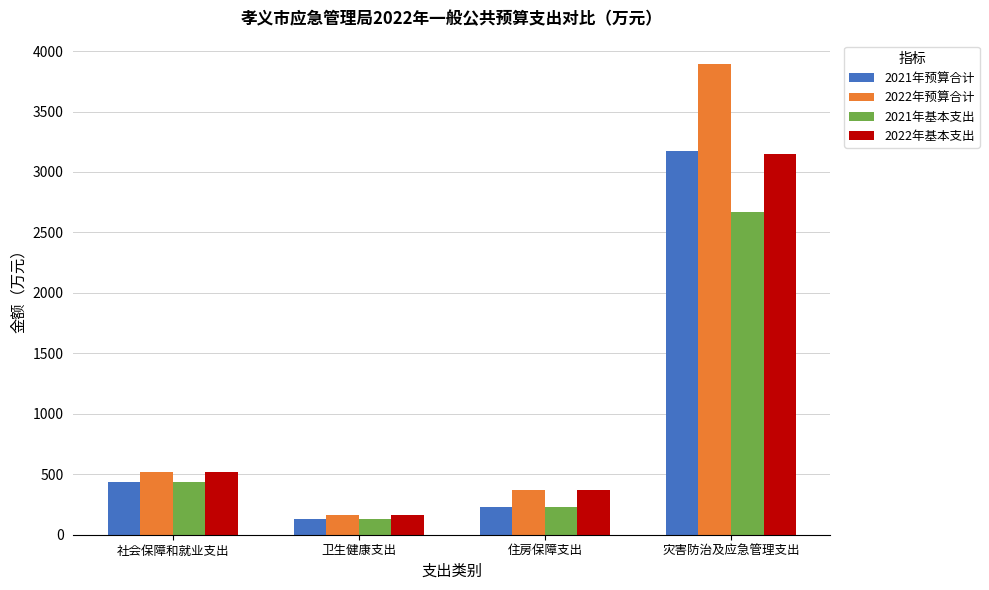

Which series has the widest spread of values?

2022年预算合计